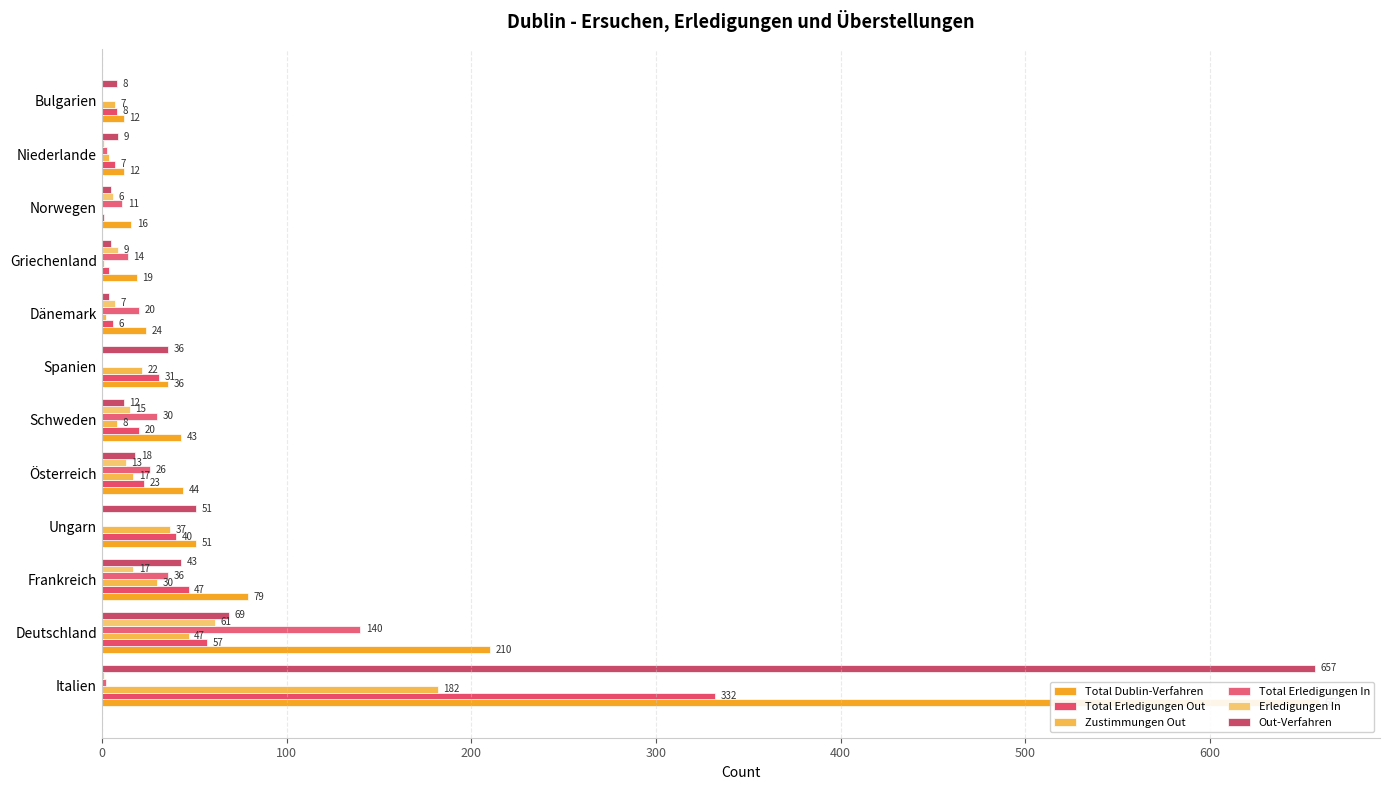

What is the highest value of the Total Dublin-Verfahren series?

659